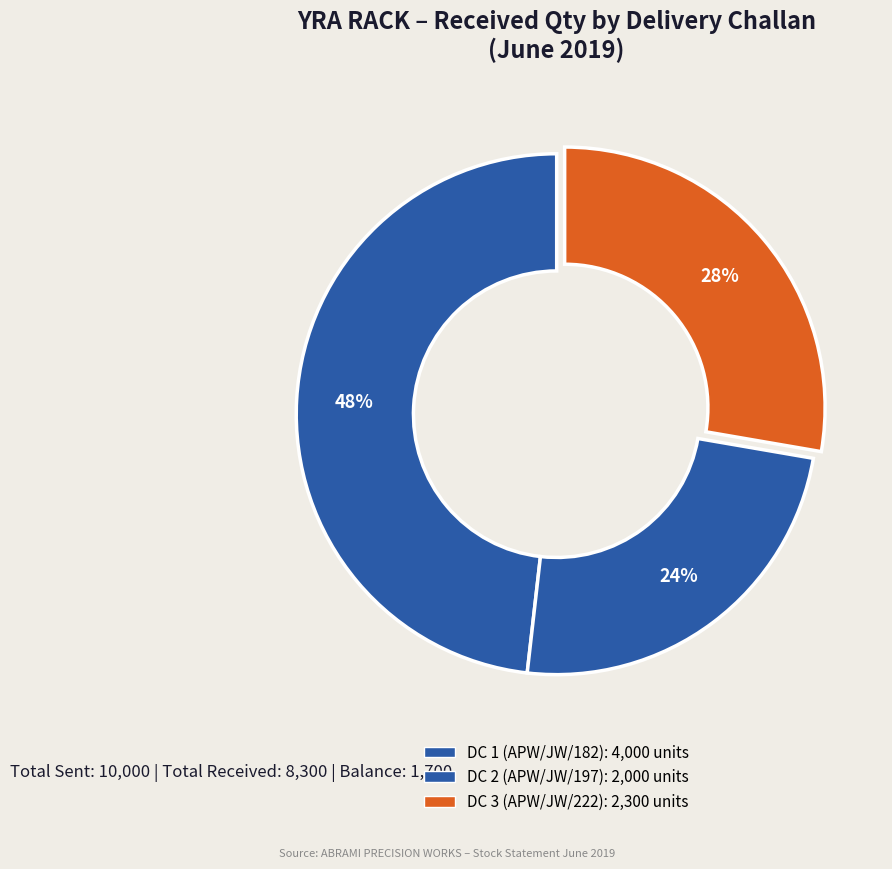

Count the number of slices in the pie.

3